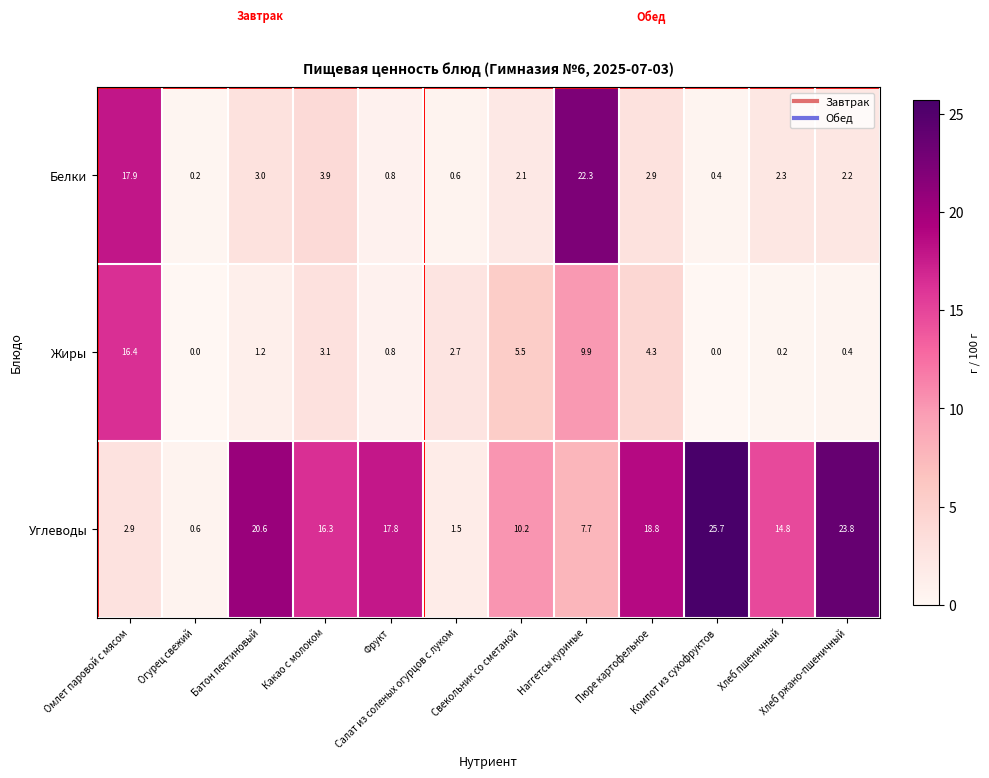

Which series has the largest total across all categories?

Углеводы